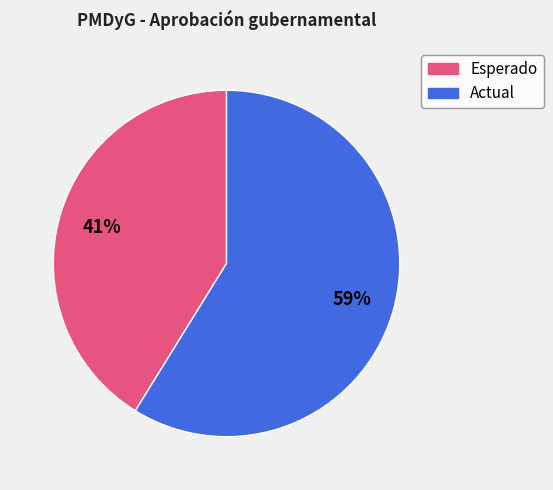

To the nearest percent, what is the combined percentage of Esperado and Actual?

100%